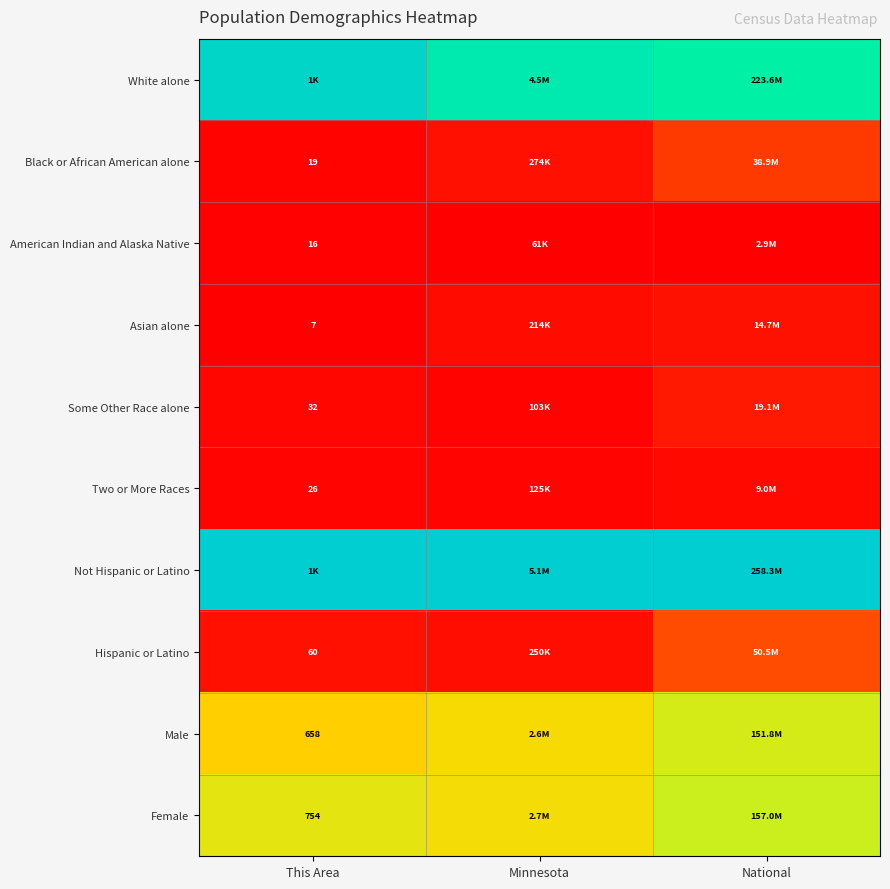

How many categories are shown in the chart?

3